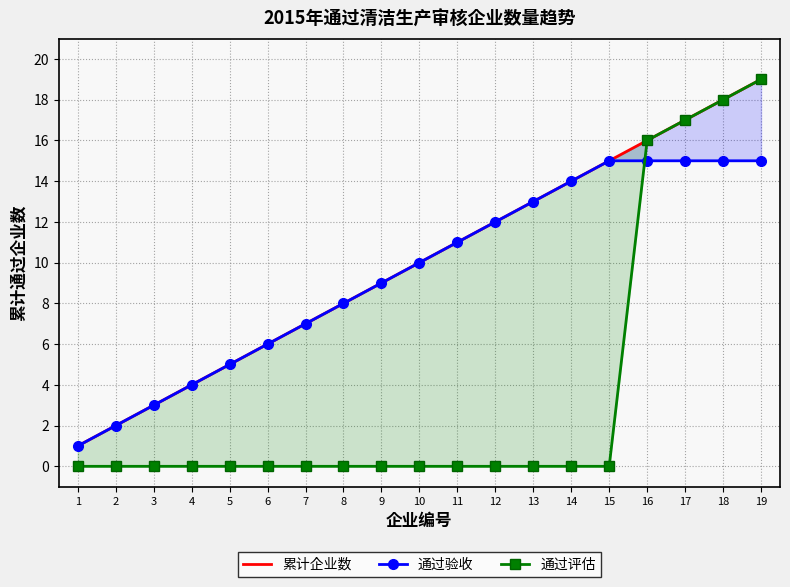

Which series has the largest total across all categories?

累计企业数